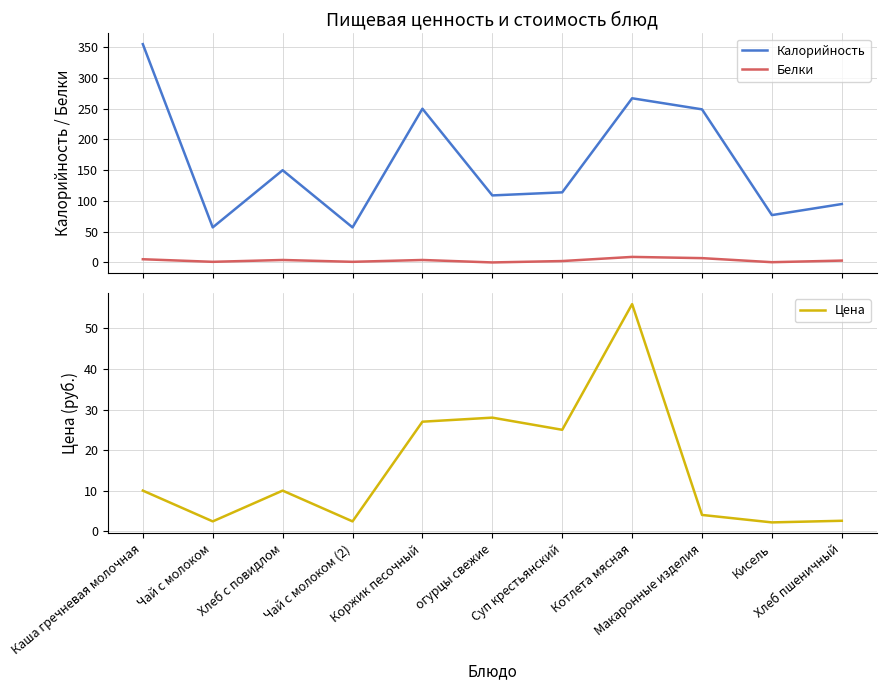

How many times do Белки and Цена cross each other?

3